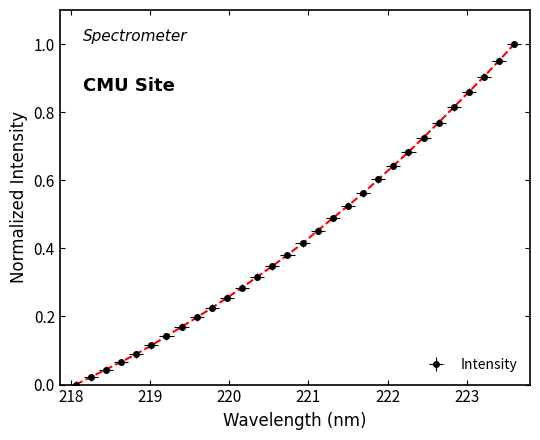

Where is the data nearest to the value 0?

218.0596